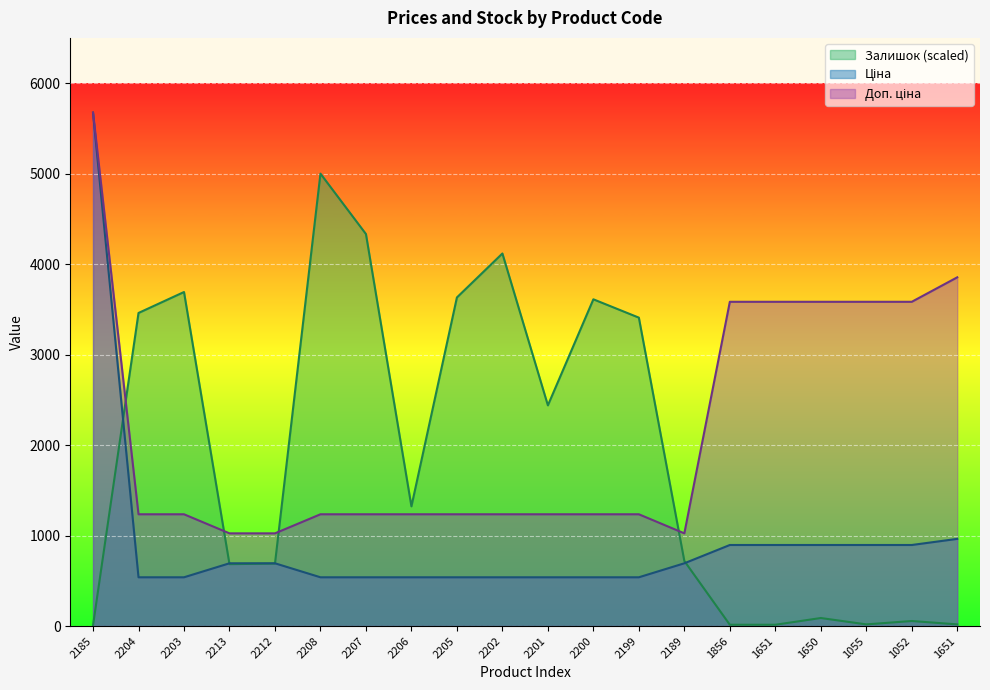

How many times do Доп. ціна and Залишок cross each other?

4